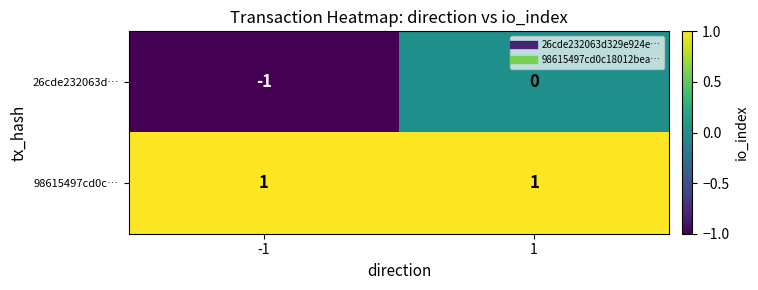

Reading right to left, what are all the values shown in this chart?

26cde232063d…: 1=0	-1=-1
98615497cd0c…: 1=1	-1=1